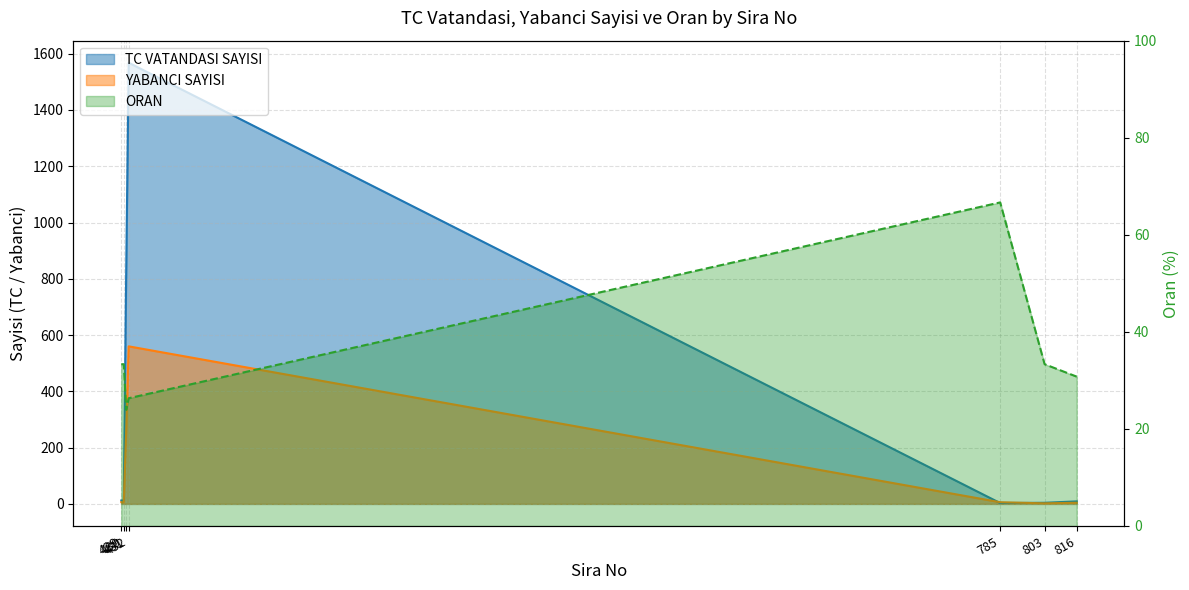

The value of ORAN at 430 is 22.0. True or false?

False